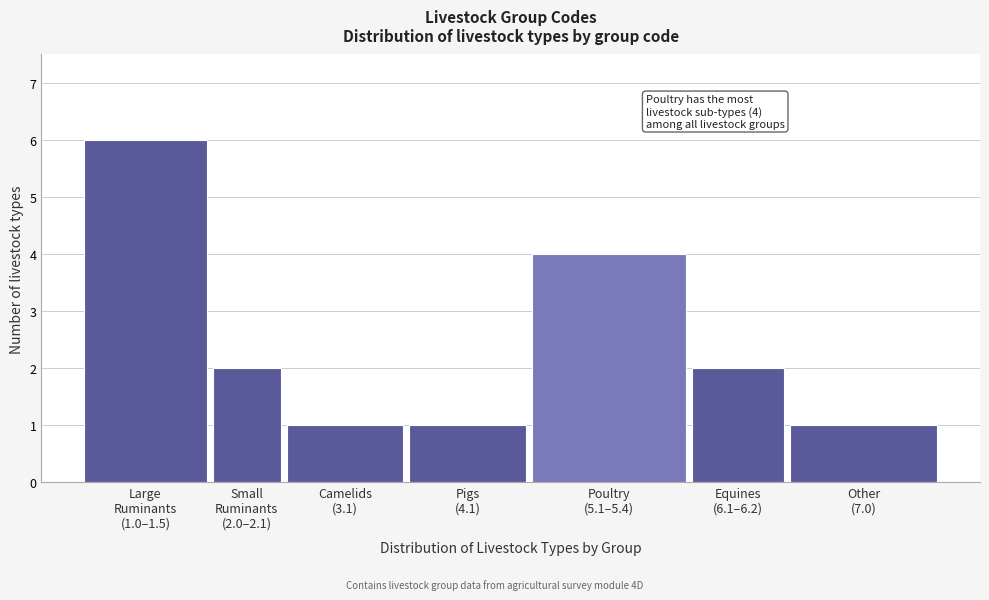

Reading left to right, list all the values displayed in this chart.

6	2	1	1	4	2	1